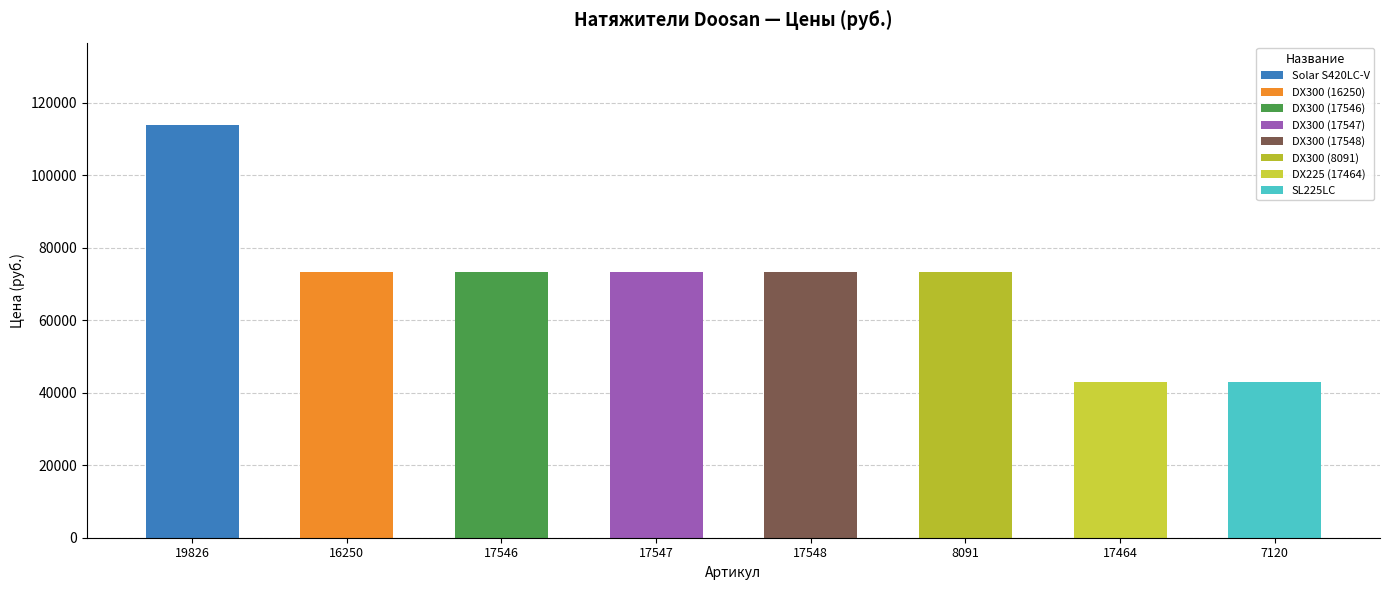

Between 8091 and 17464, which is larger?

8091